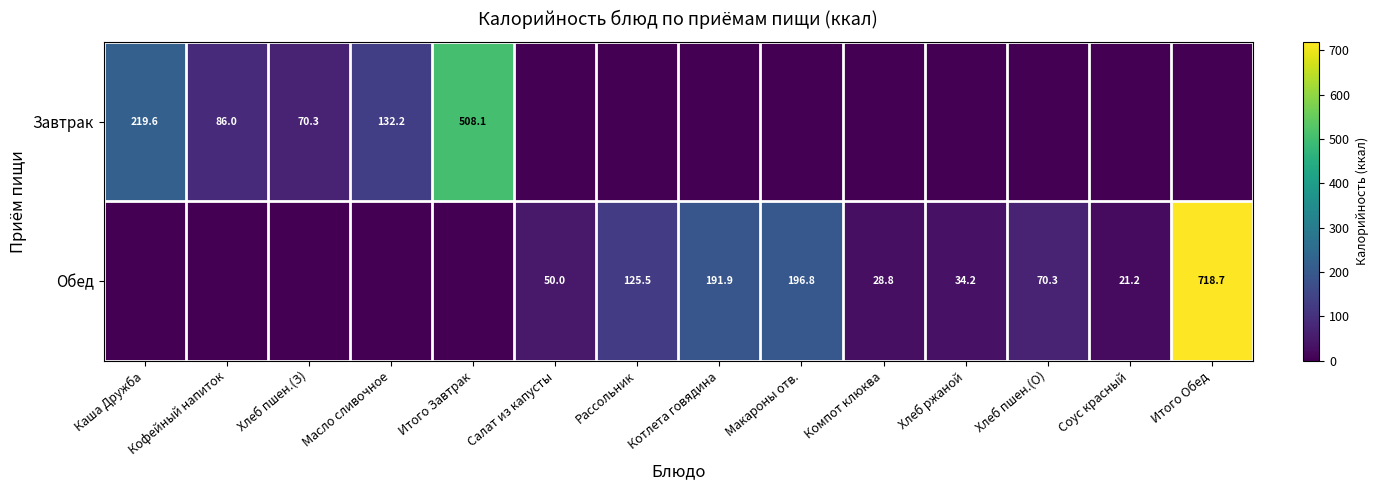

How many series are shown in this chart?

2